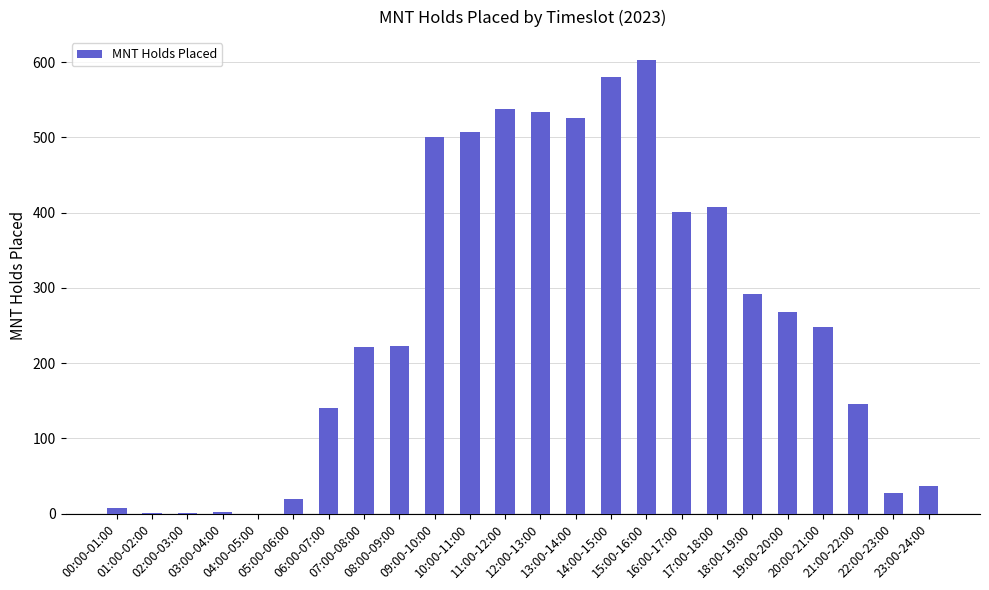

Is it true that the value at 19:00-20:00 is 448?

False